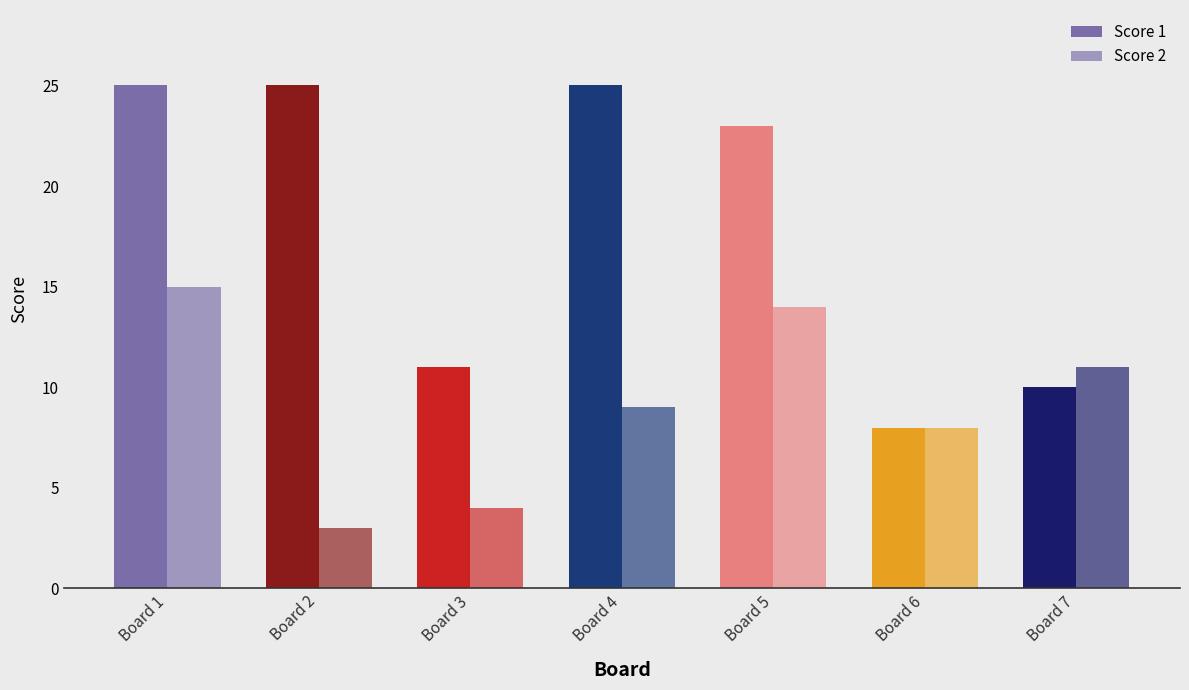

What is the minimum value for Score 2?

3